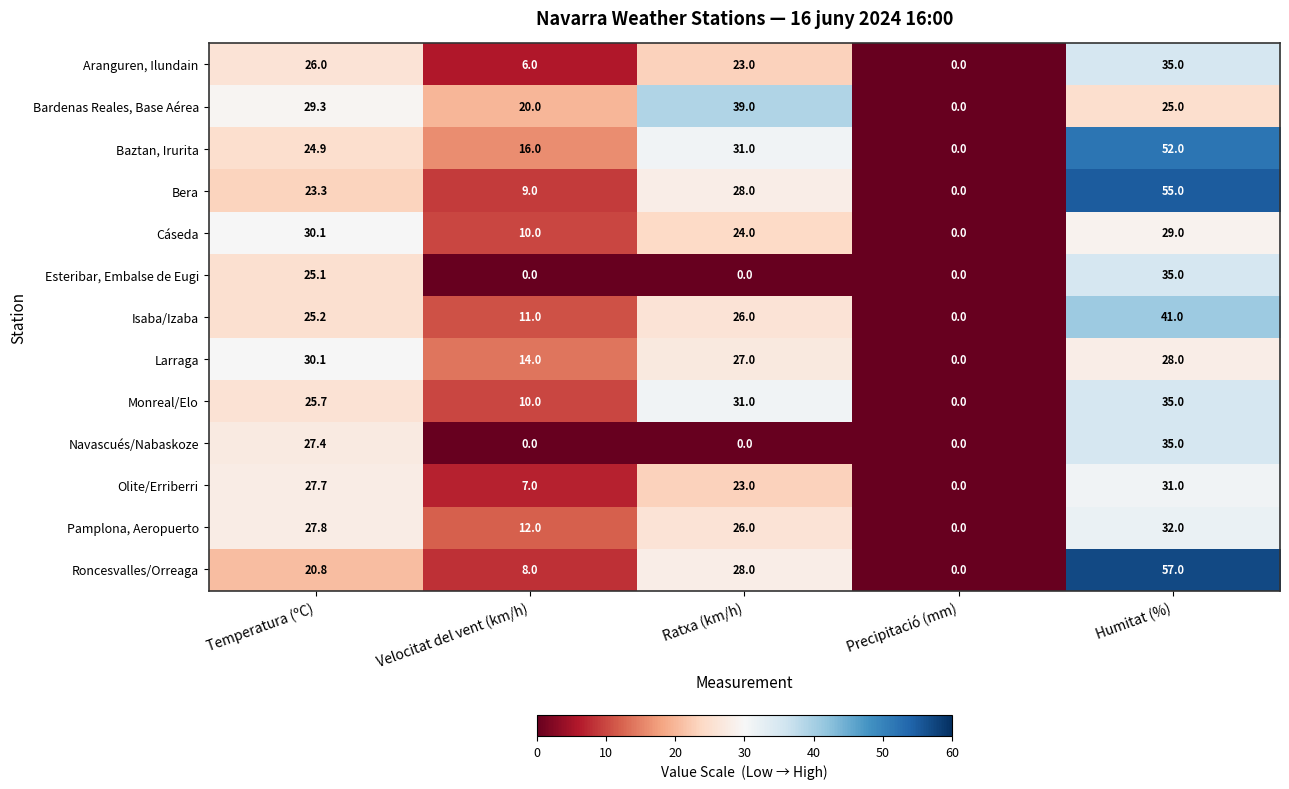

What is the sum of all Cáseda values?

93.1